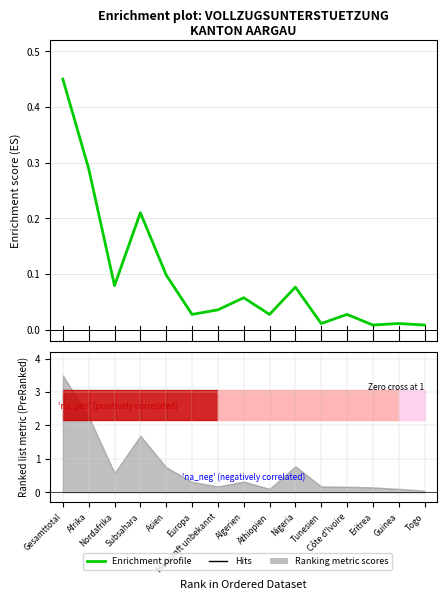

List the labels in order of value, largest first.

Gesamttotal, Afrika, Subsahara, Asien, Nordafrika, Nigeria, Algerien, Herkunft unbekannt, Europa, Äthiopien, Côte d'Ivoire, Tunesien, Guinea, Eritrea, Togo